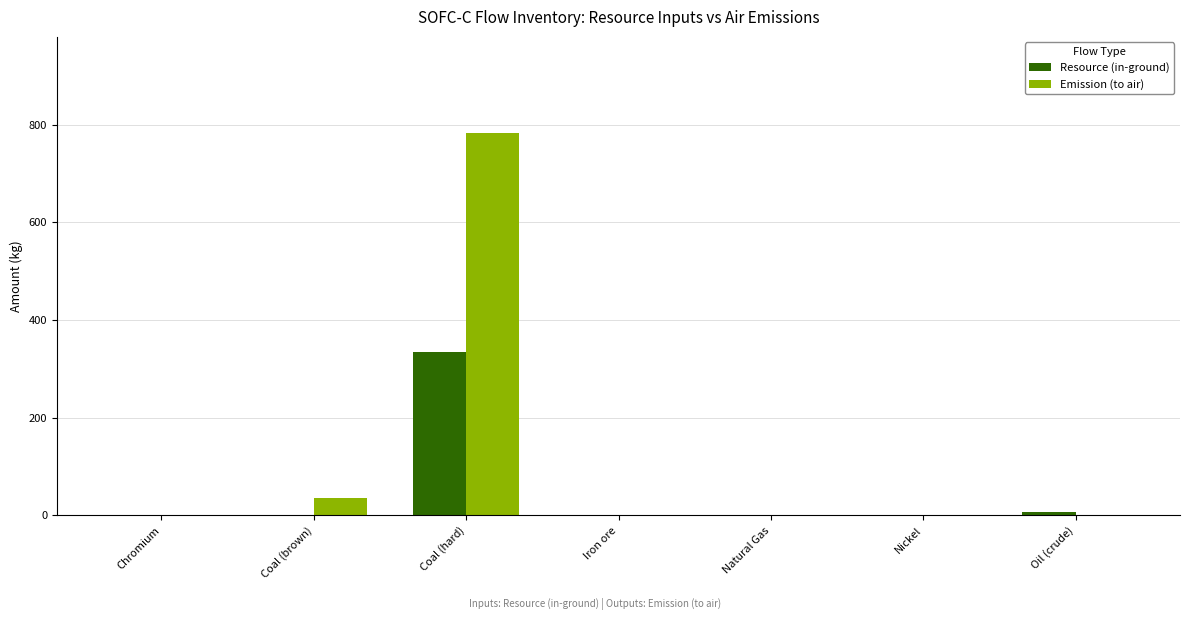

How many distinct data groups are displayed?

2